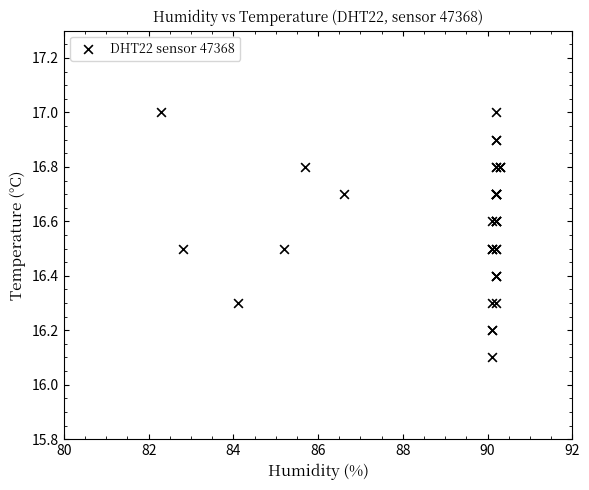

What Y value in the scatter plot is closest to 16?

16.1